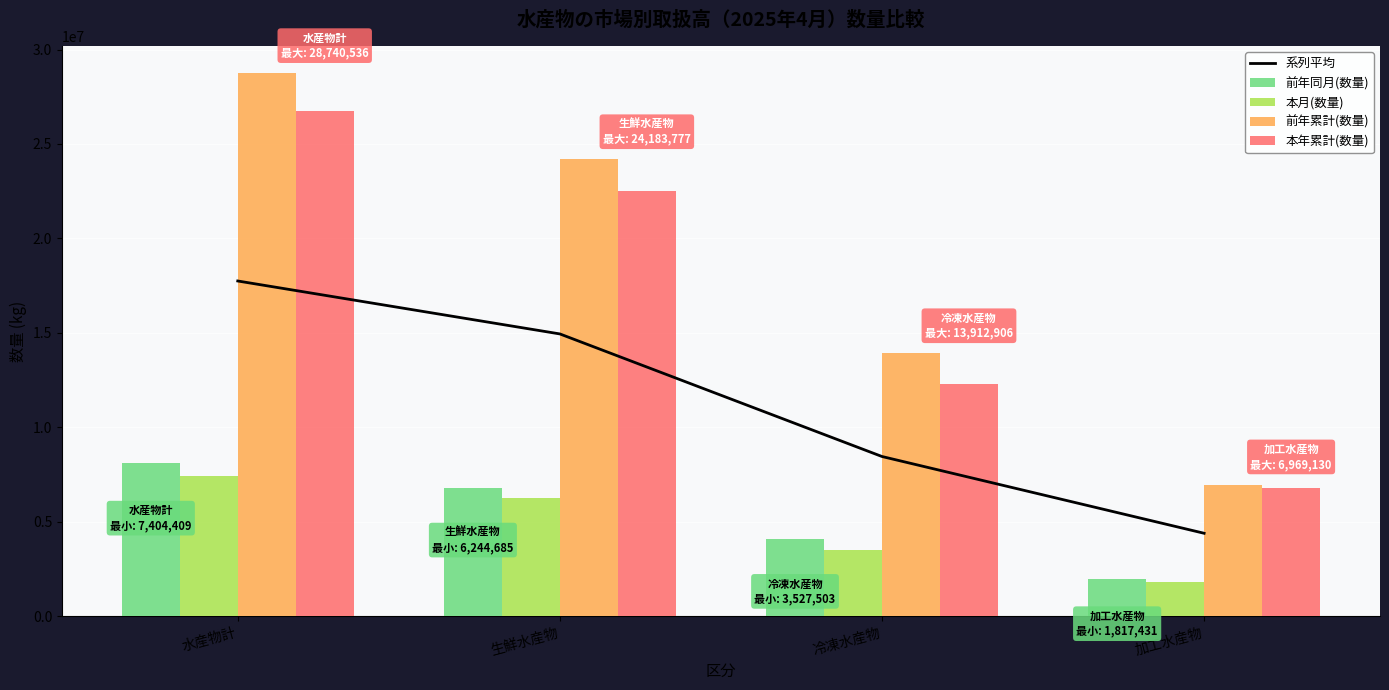

List the labels in order of 本月(数量) value, largest first.

水産物計, 生鮮水産物, 冷凍水産物, 加工水産物